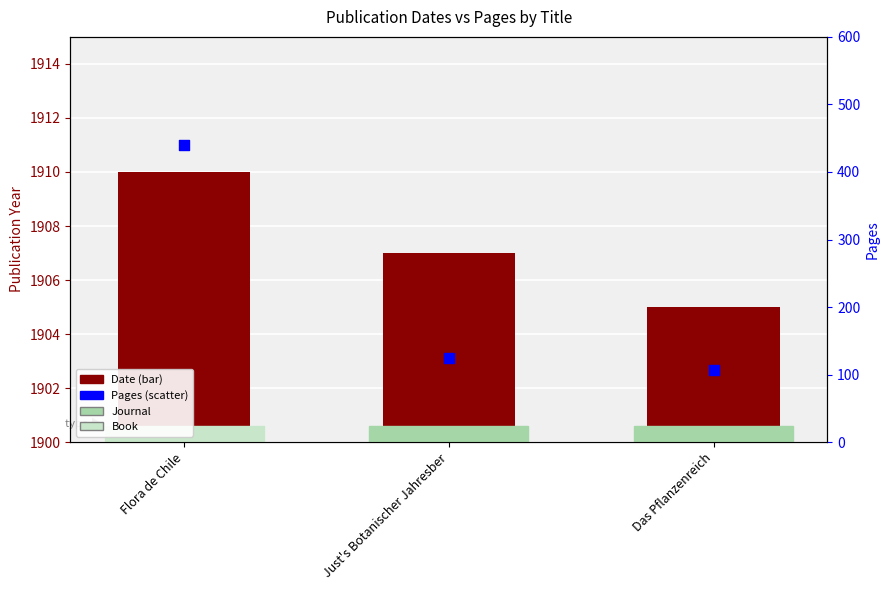

At which category is the sum across all series the highest?

Flora de Chile